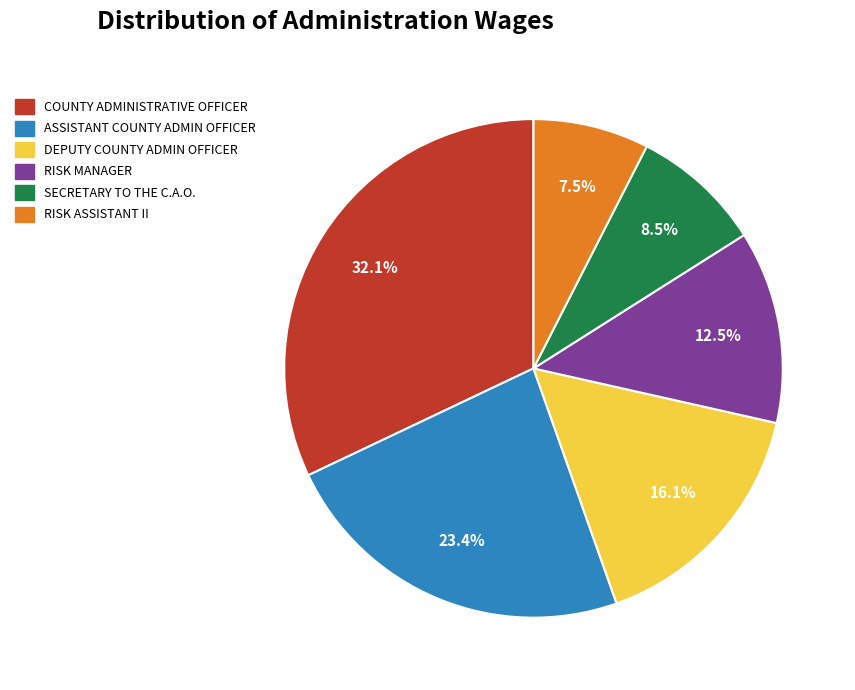

Is there any slice that represents more than half of the pie?

No